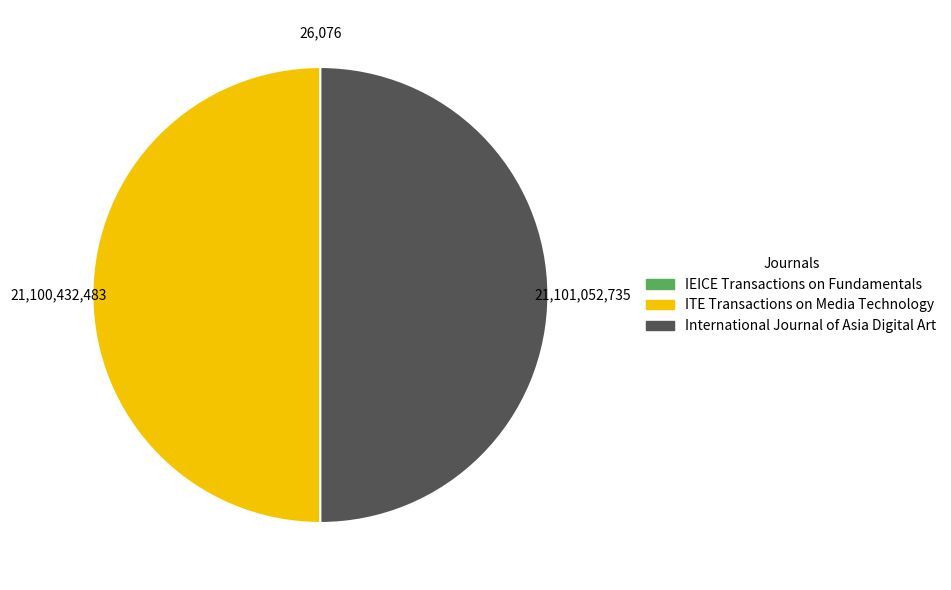

Do ITE Transactions on Media Technology and International Journal of Asia Digital Art together represent more than half of the pie?

Yes